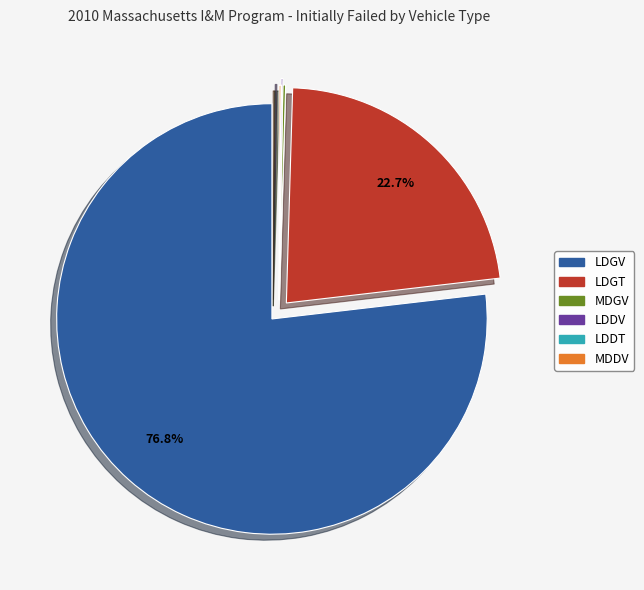

True or false: LDGT accounts for 23% of the total.

True